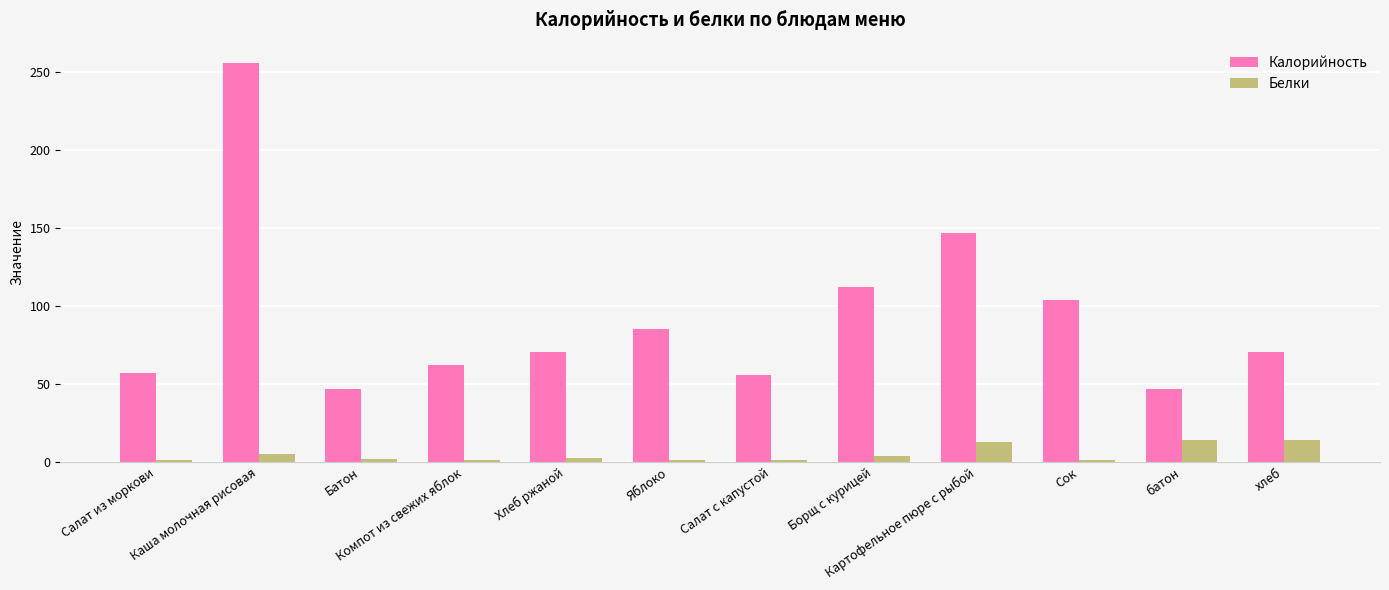

Which label corresponds to the largest value in the chart?

Каша молочная рисовая